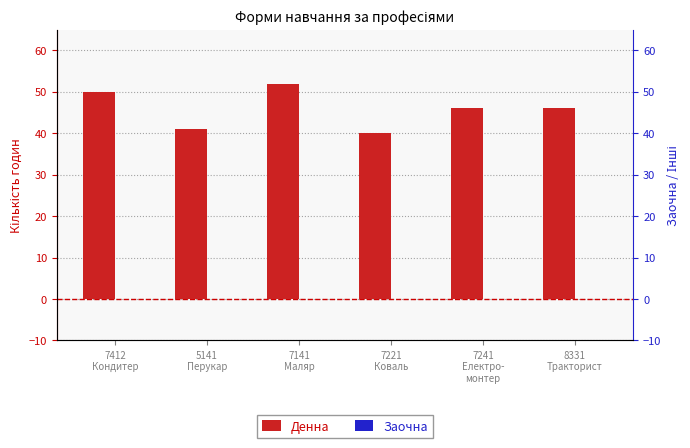

Reading left to right, what are all the values shown in this chart?

Денна: 7412
Кондитер=50	5141
Перукар=41	7141
Маляр=52	7221
Коваль=40	7241
Електро-
монтер=46	8331
Тракторист=46
Заочна: 7412
Кондитер=0	5141
Перукар=0	7141
Маляр=0	7221
Коваль=0	7241
Електро-
монтер=0	8331
Тракторист=0